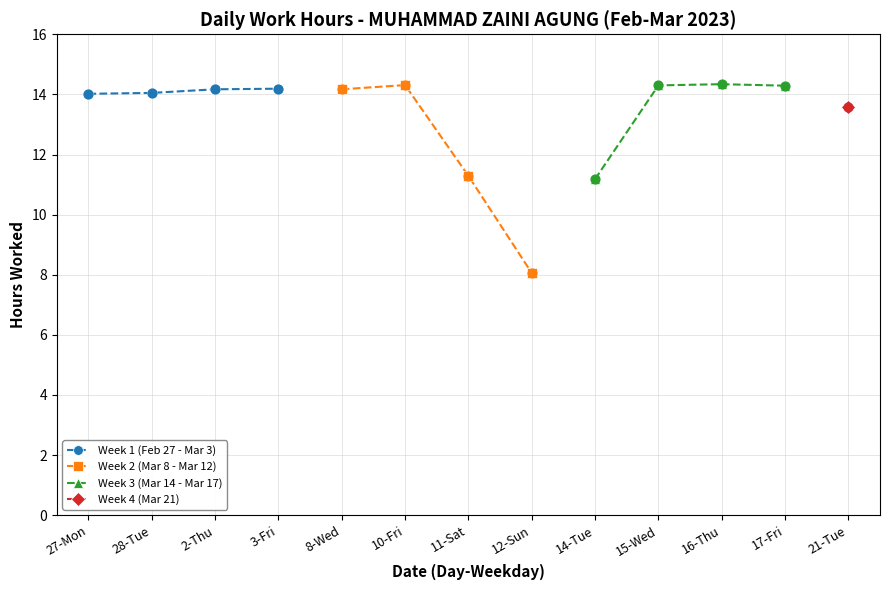

What is the lowest value of the Week 1 (Feb 27 - Mar 3) series?

14.0